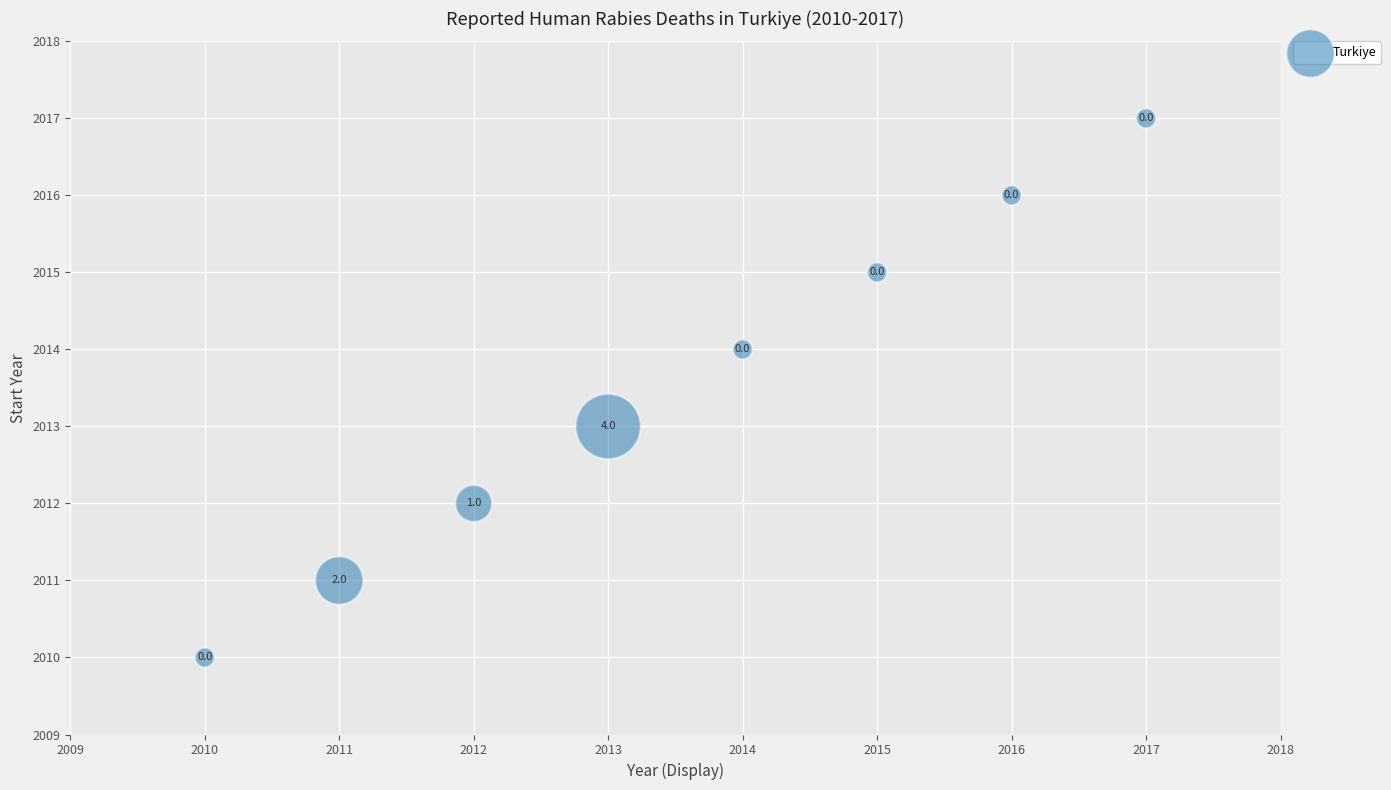

What Y value in the scatter plot is closest to 2013?

2013